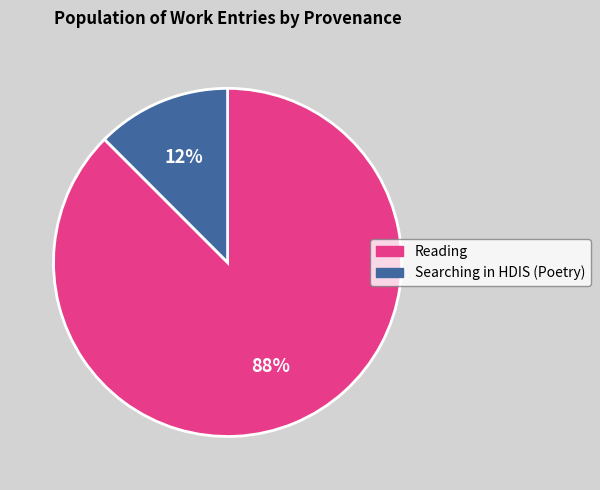

To the nearest percent, what is the average slice percentage?

50%